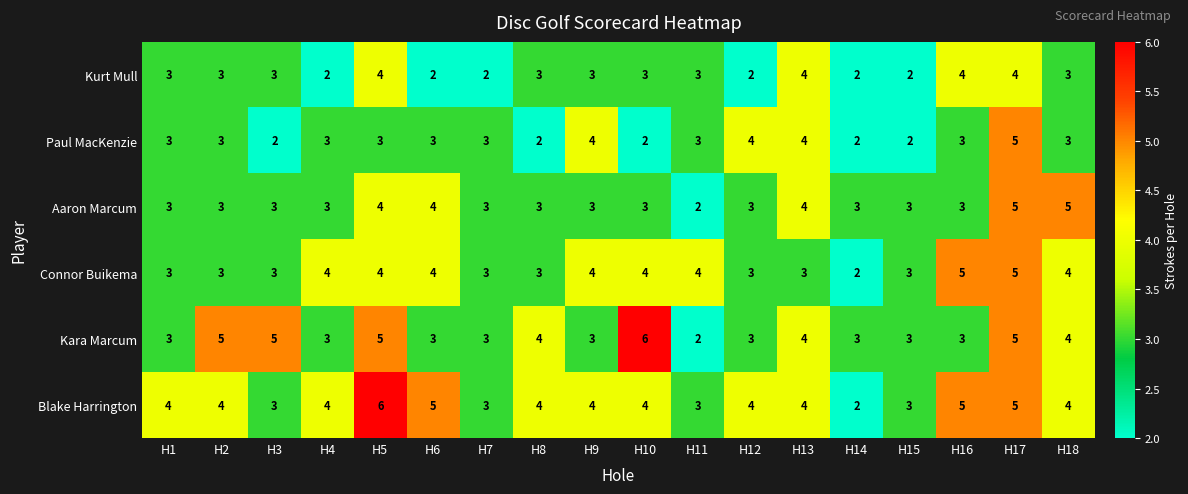

What is the difference between the maximum and second lowest values in the Kara Marcum series?

3